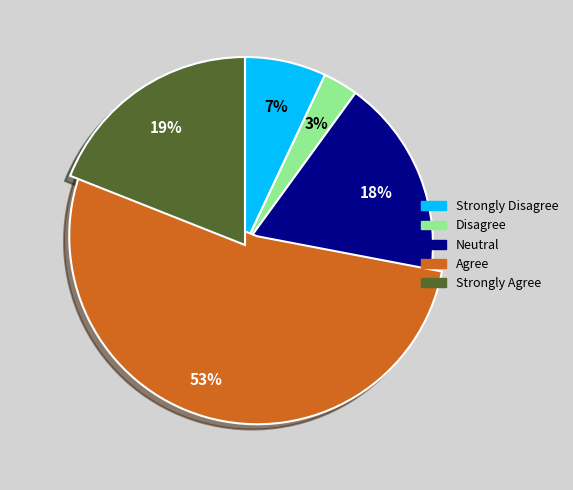

To the nearest percent, what is the difference between the largest and smallest slice percentages?

50%